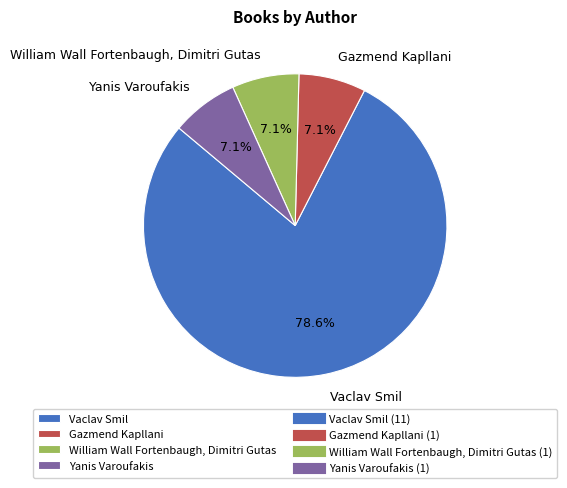

Which has a higher value, Vaclav Smil or William Wall Fortenbaugh, Dimitri Gutas?

Vaclav Smil